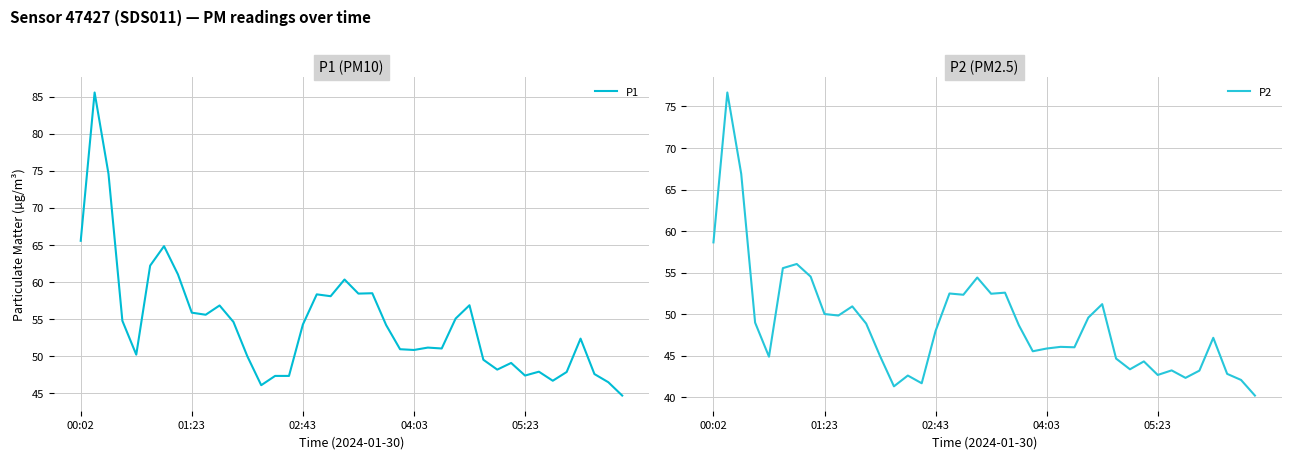

At how many categories does at least one series exceed 60?

7